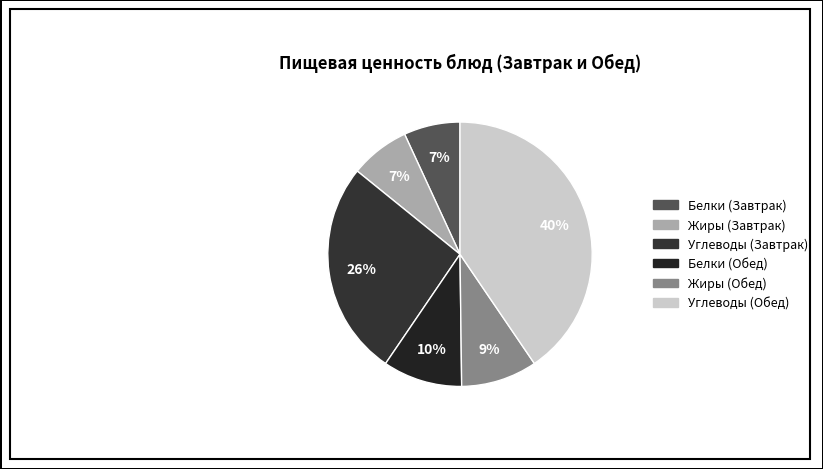

Between Углеводы (Обед) and Углеводы (Завтрак), which is larger?

Углеводы (Обед)